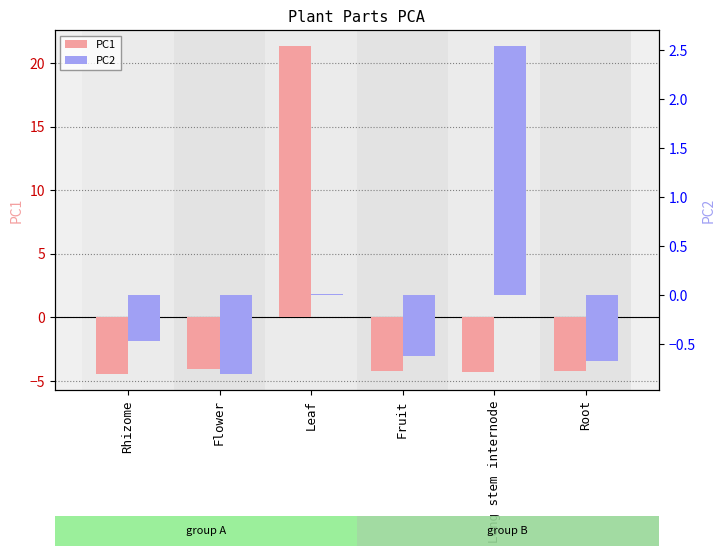

Is it true that PC2 equals -0.7 at Root?

True